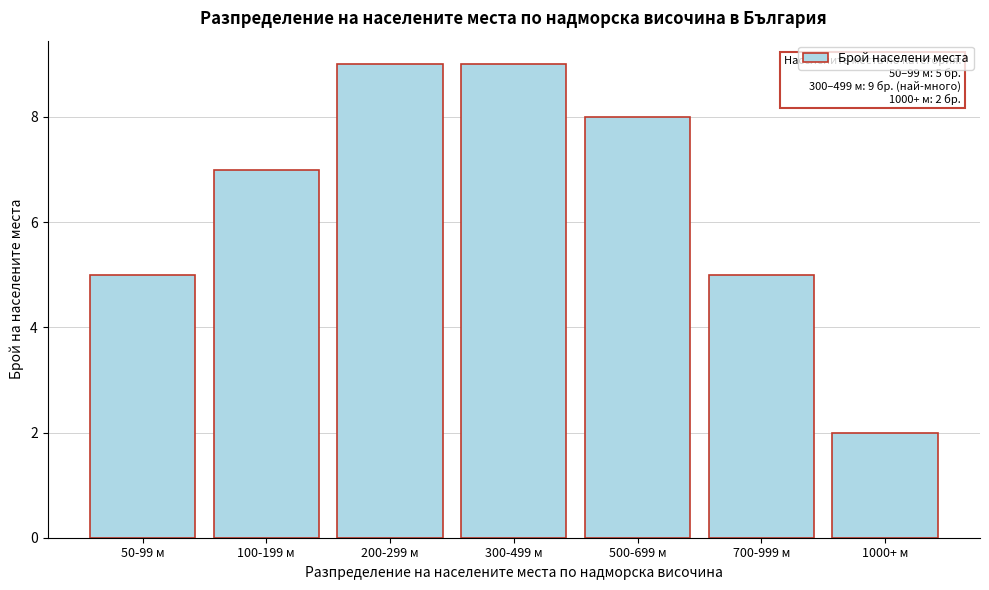

Reading right to left, extract all data points from this chart.

1000+ м=2	700-999 м=5	500-699 м=8	300-499 м=9	200-299 м=9	100-199 м=7	50-99 м=5